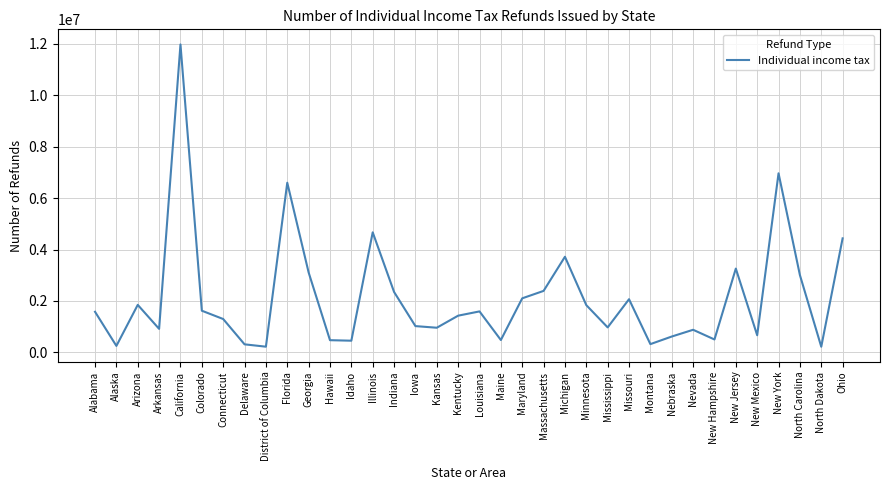

What is the difference between the values at Massachusetts and Illinois?

2274894